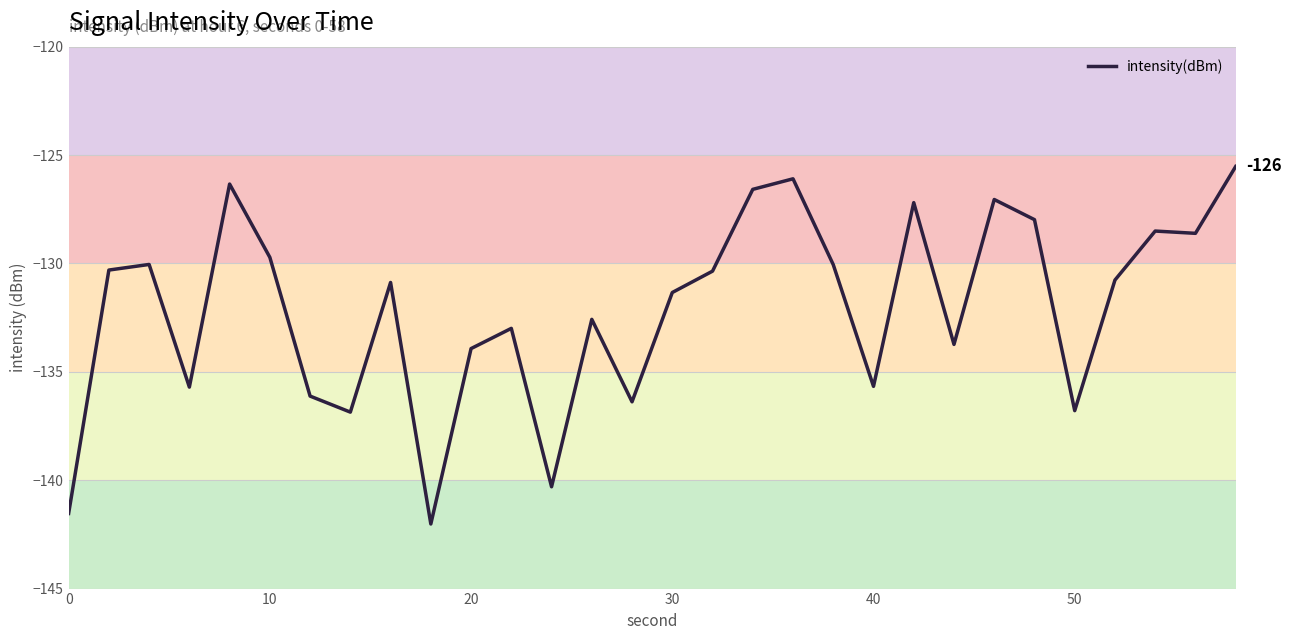

What is the smallest value displayed?

-142.0